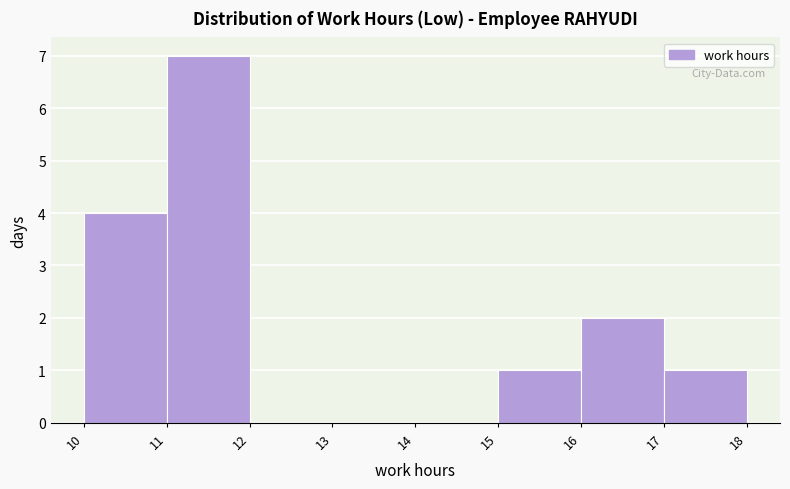

What is the height of the bar covering 15 to 16 on the x-axis? The values are not printed on the chart, so give them approximately, as read against the axis.

1